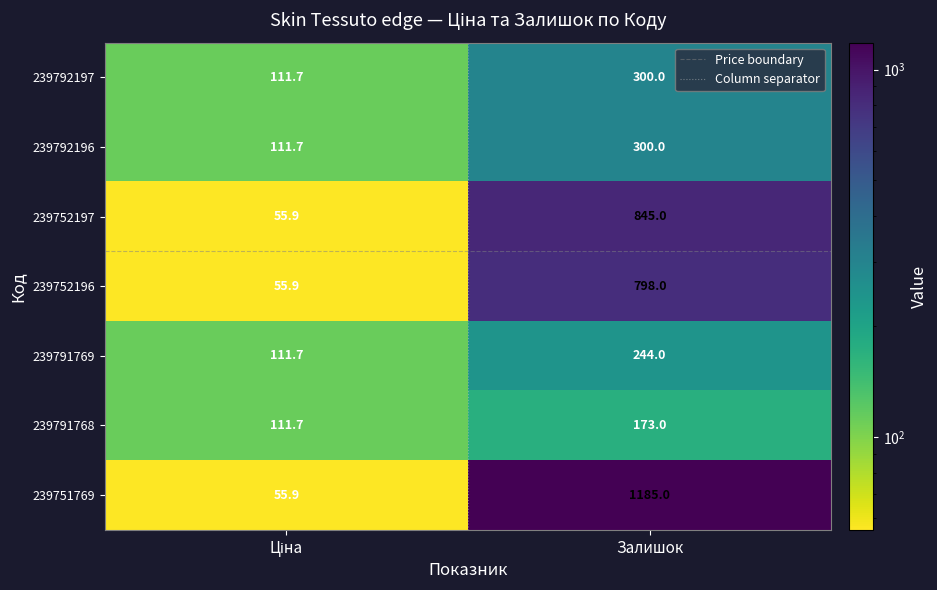

What is the minimum value for 239752196?

55.9